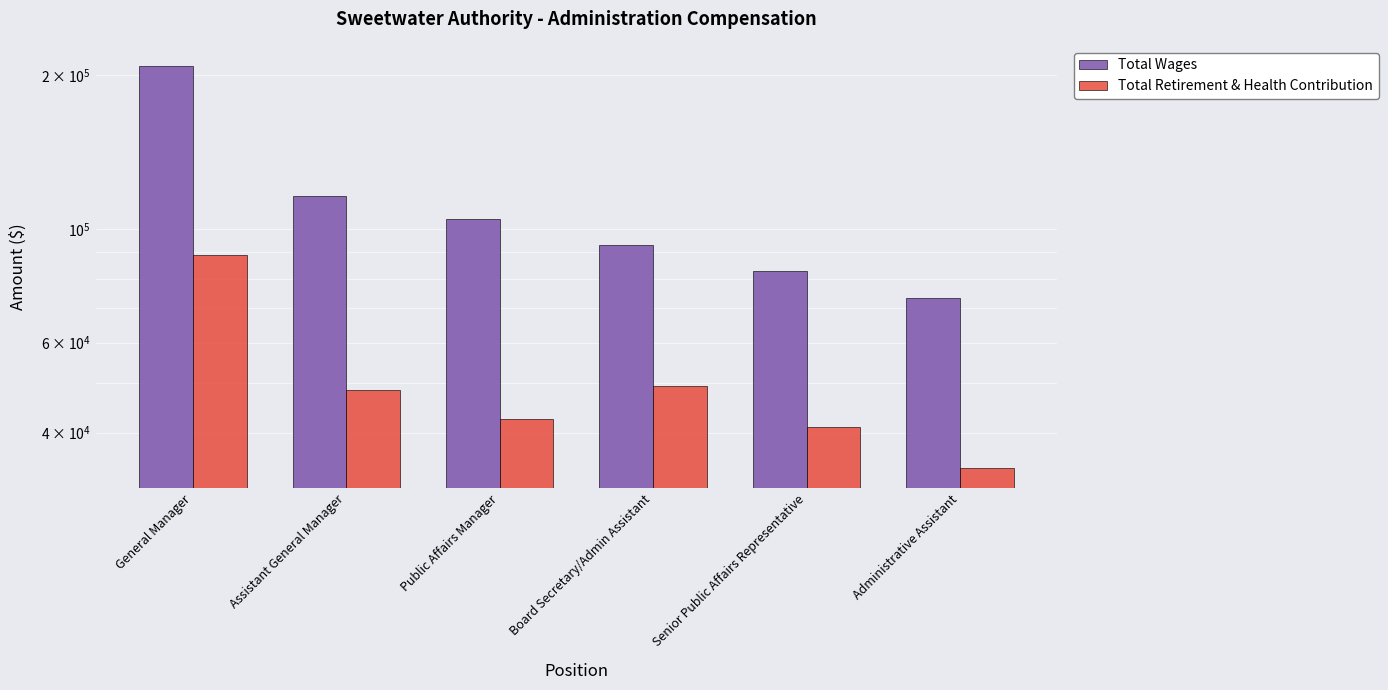

Which category has the highest value across all series?

General Manager